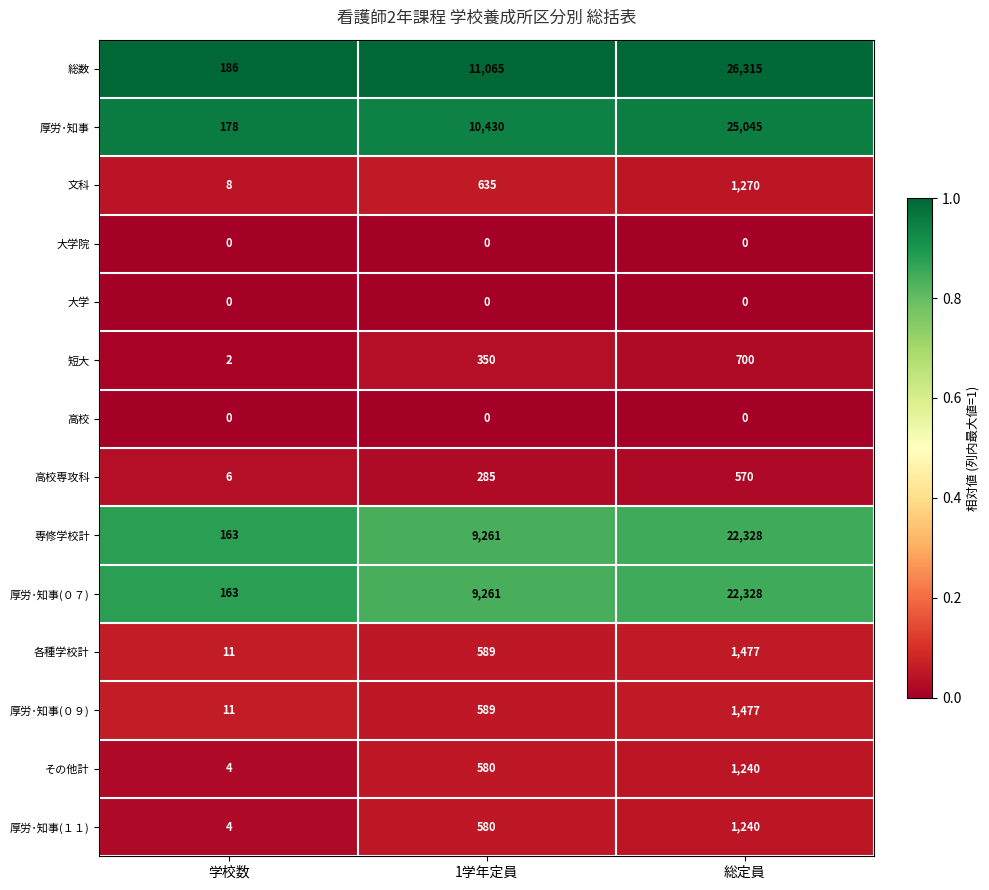

Rank the categories by 文科 value from lowest to highest.

学校数, 1学年定員, 総定員